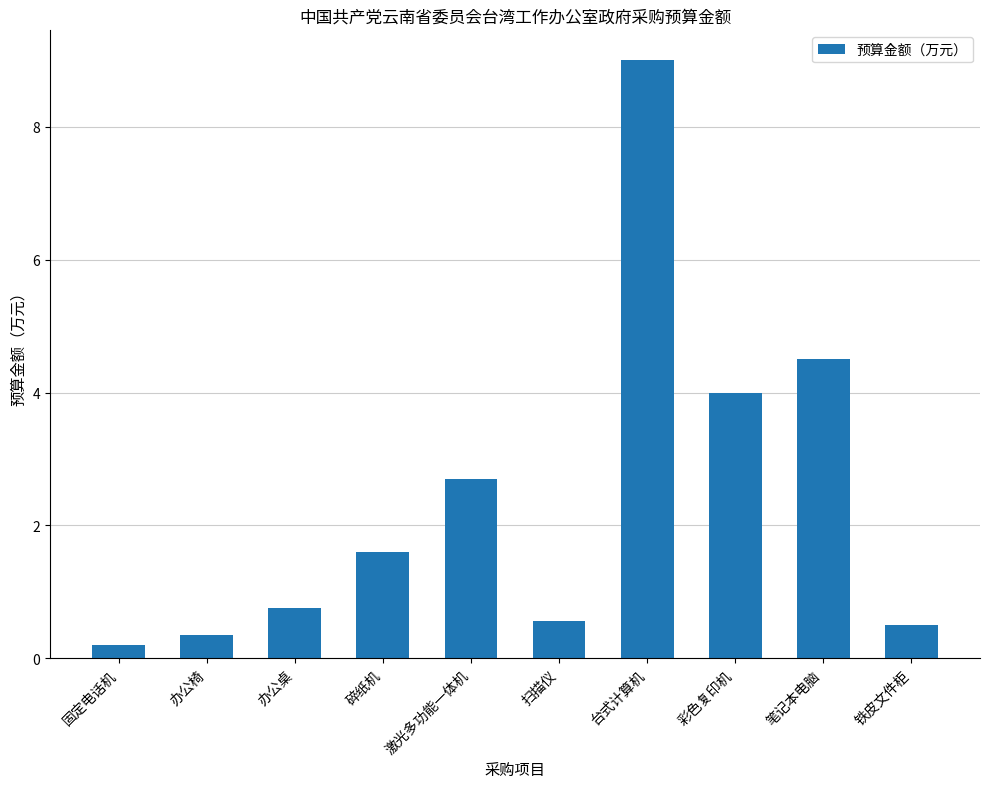

What is the average value?

2.4